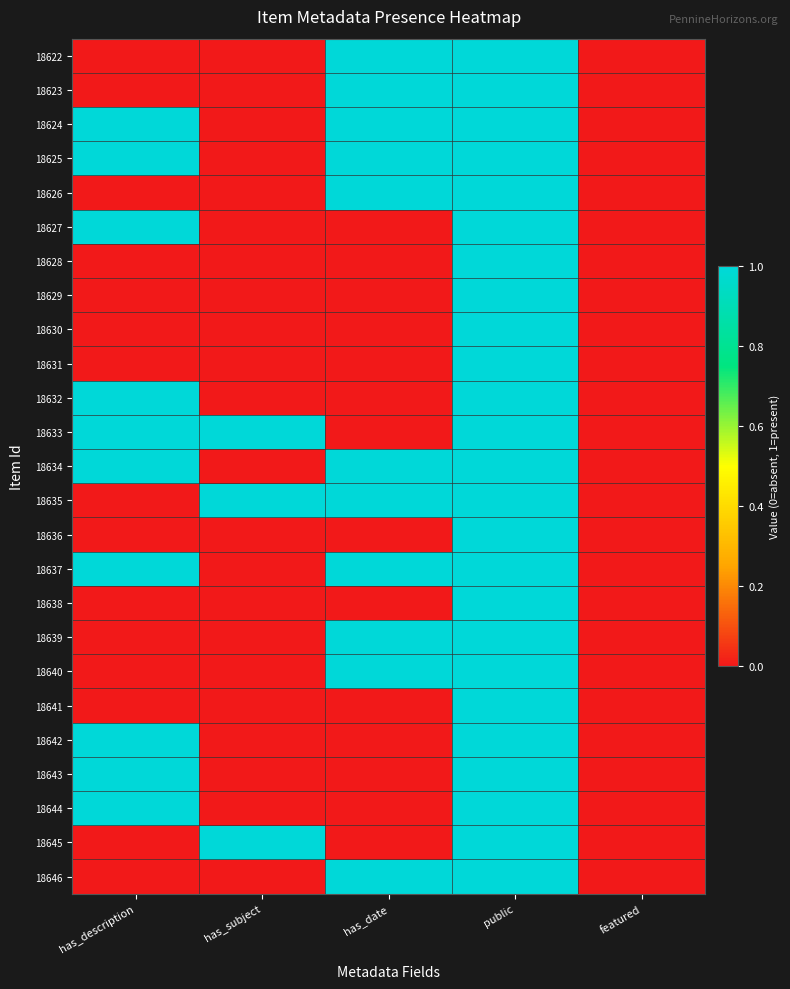

At which category does the chart reach its peak across all series?

has_date